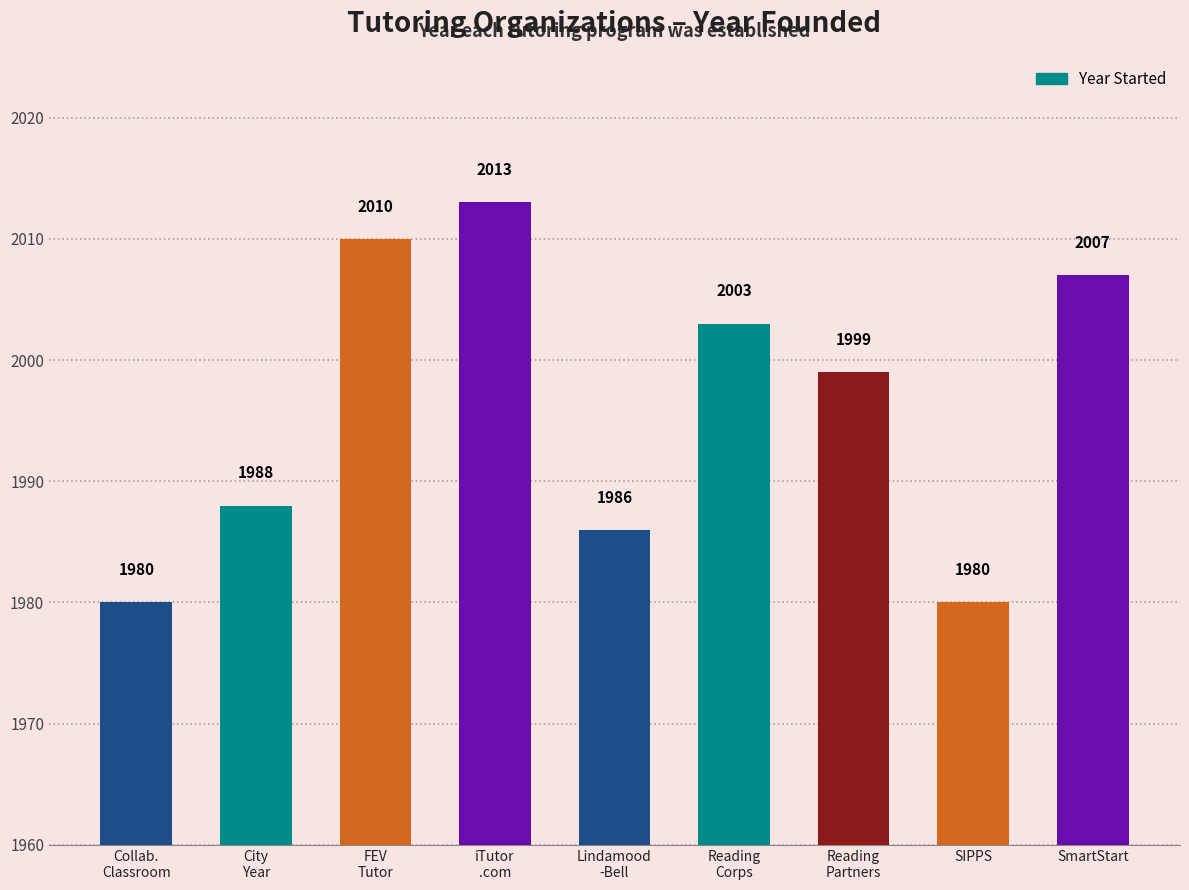

Reading left to right, extract all data points from this chart.

Collab.
Classroom=1980	City
Year=1988	FEV
Tutor=2010	iTutor
.com=2013	Lindamood
-Bell=1986	Reading
Corps=2003	Reading
Partners=1999	SIPPS=1980	SmartStart=2007